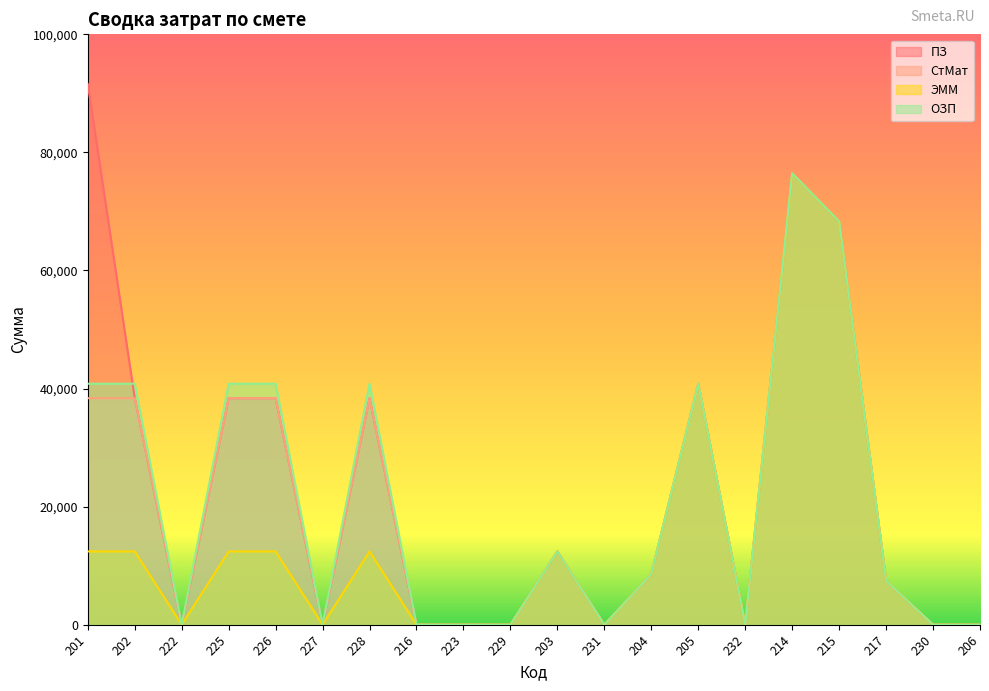

How many values in the ЭММ series are below 8588?

10